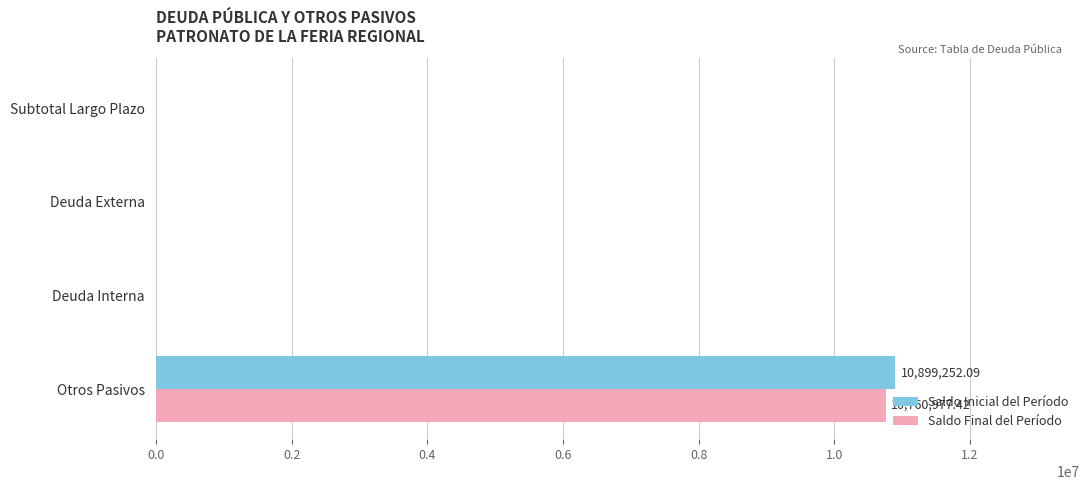

What is the total value across all series at Otros Pasivos?

21660229.5